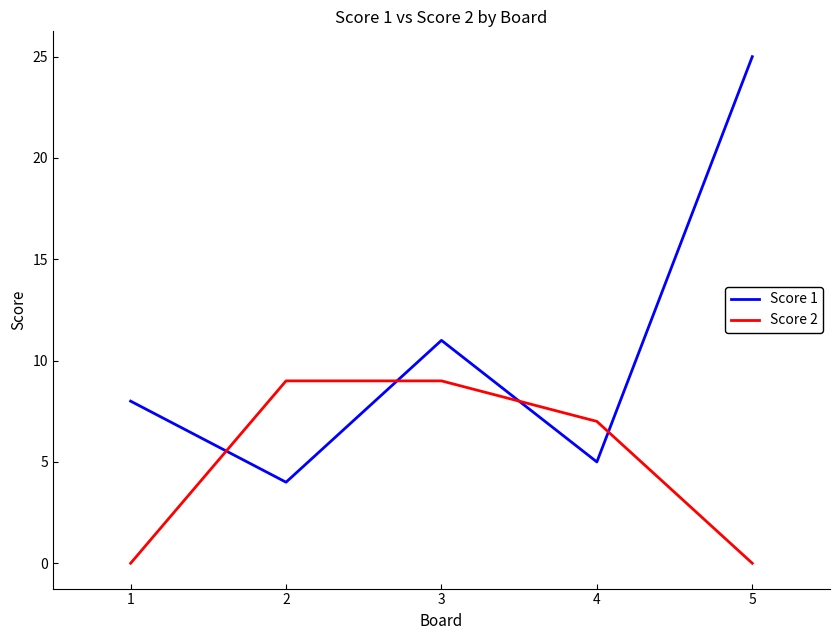

How many times do Score 1 and Score 2 cross each other?

4